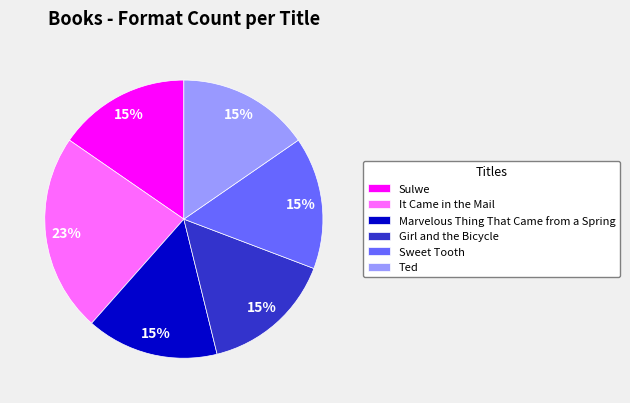

What percentage is the Sweet Tooth slice, to the nearest percent?

15%